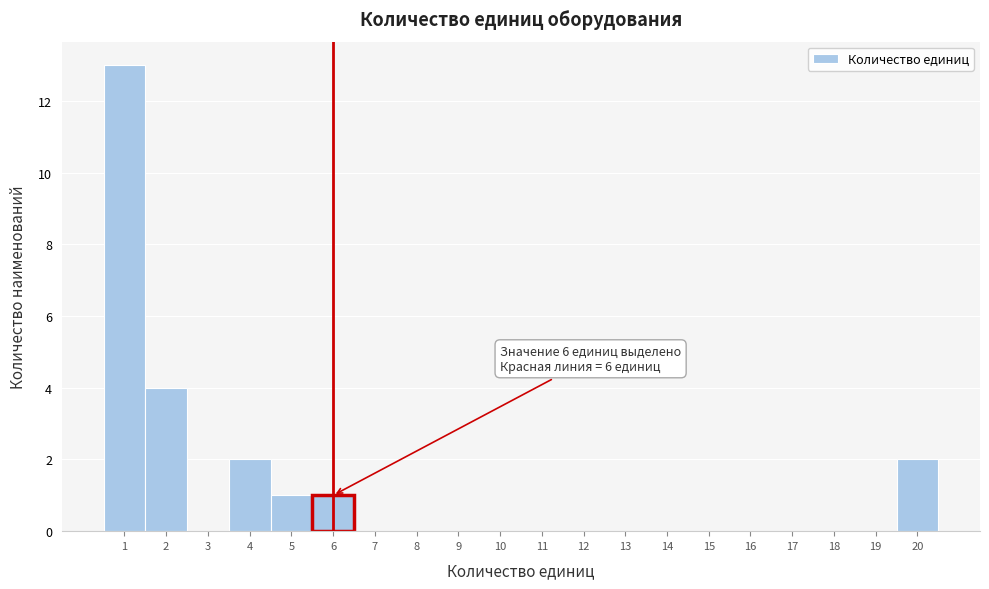

Over which range of the x-axis is the bar tallest?

0.5 to 1.5